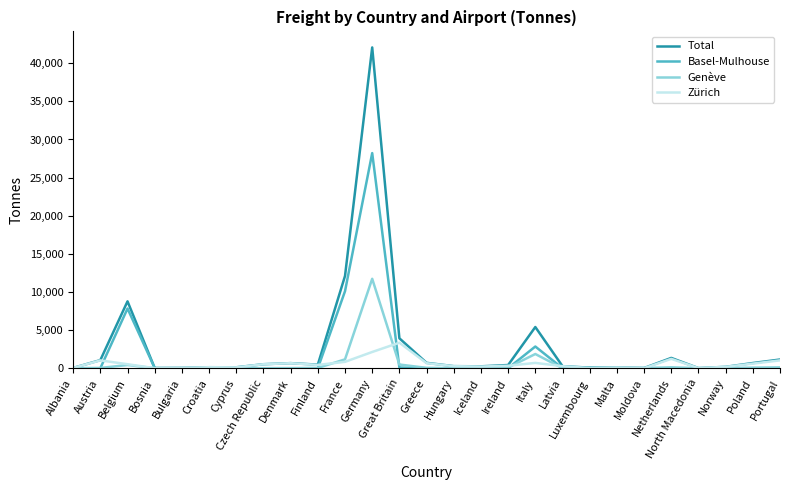

At which category is the sum across all series the highest?

Germany